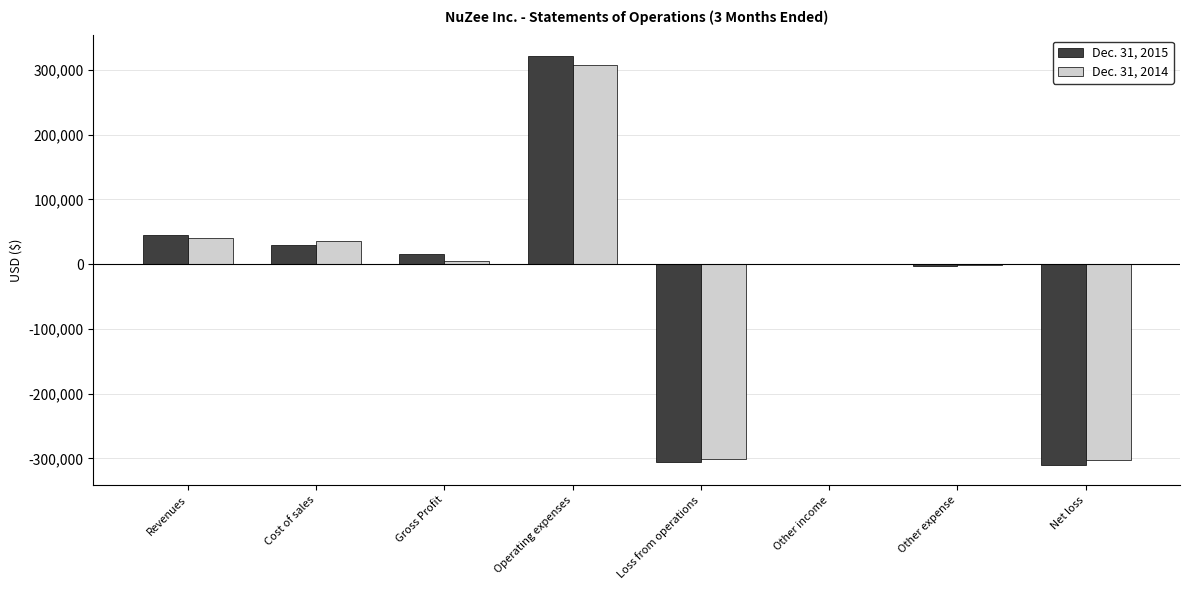

What is the total value across all series at Gross Profit?

20894